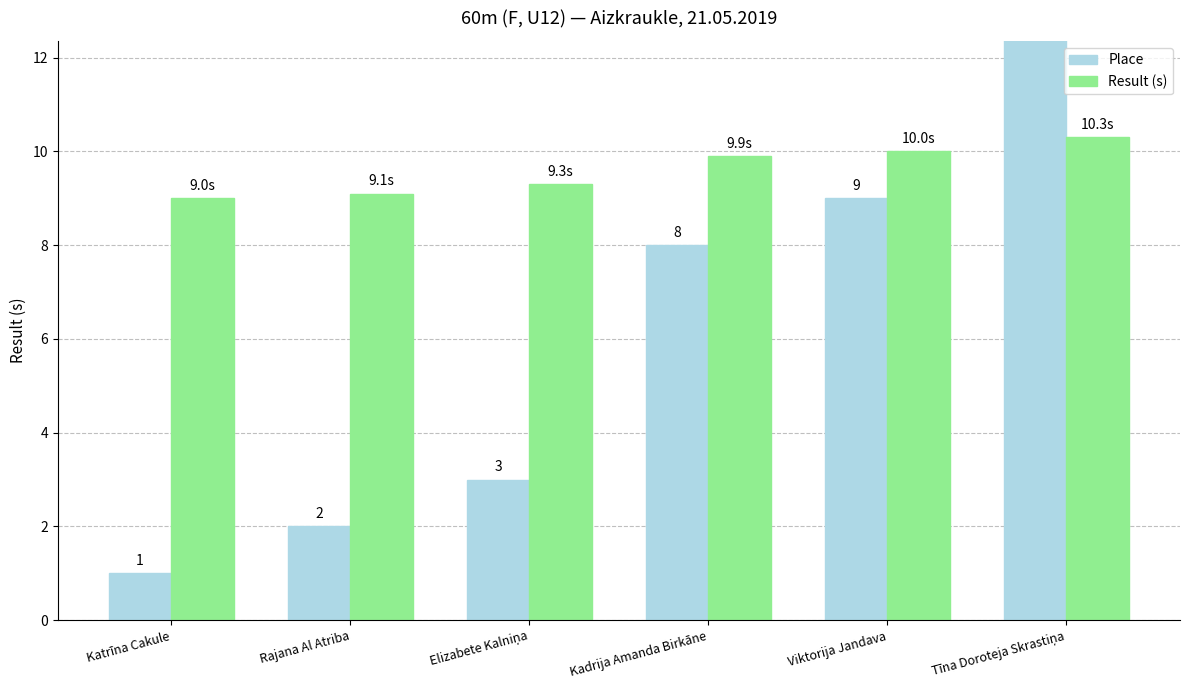

What is the label of the 3rd bar from the right?

Kadrija Amanda Birkāne